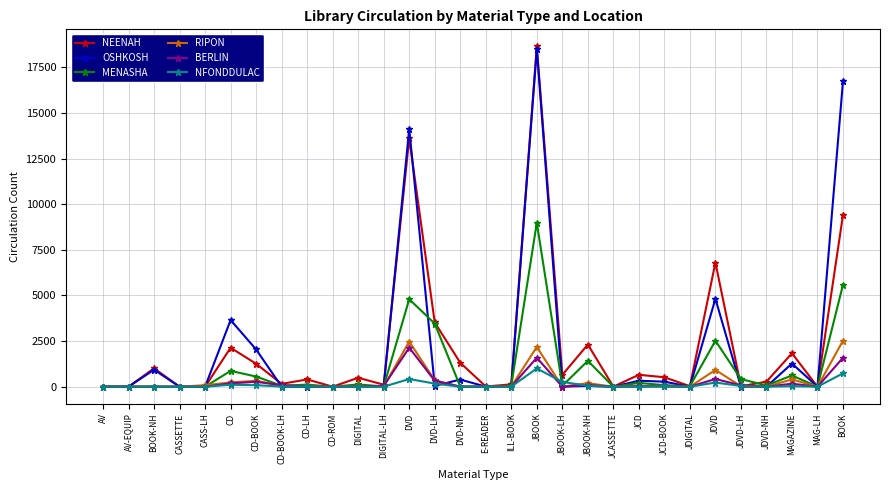

The MENASHA series shows 2520 at JDVD. True or false?

True